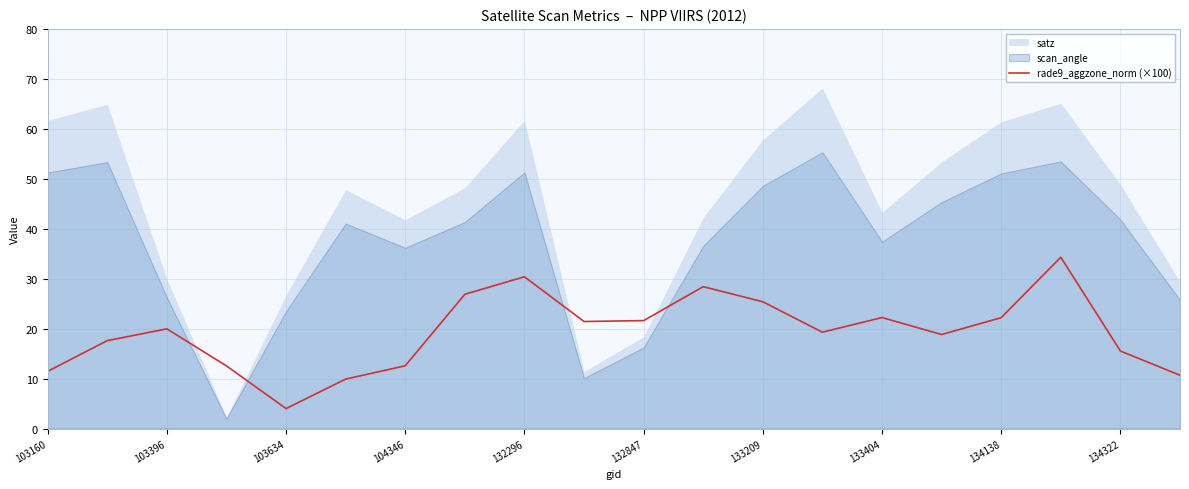

How many points are lower than both their immediate neighbors (excluding endpoints)?

4